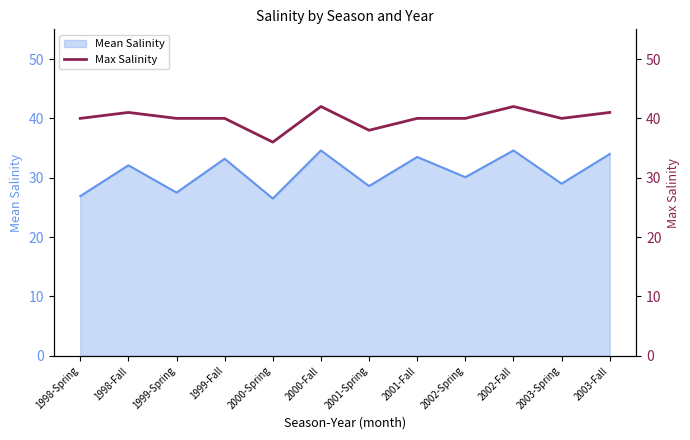

True or false: the data shows 36 at 2000-Spring.

True